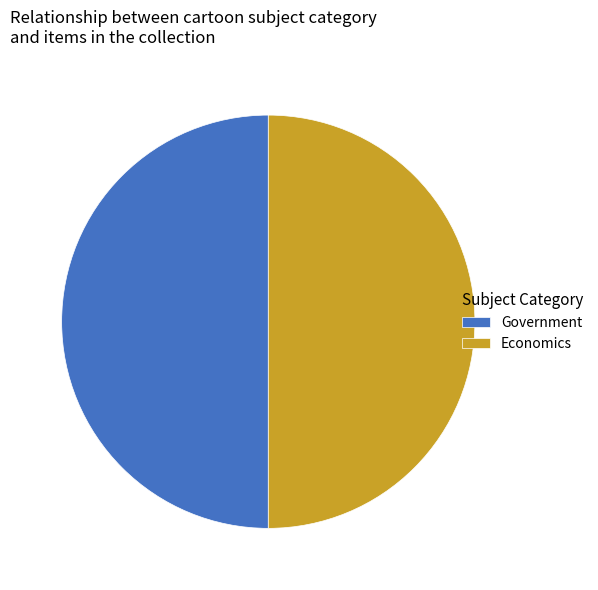

True or false: Government accounts for 16% of the total.

False